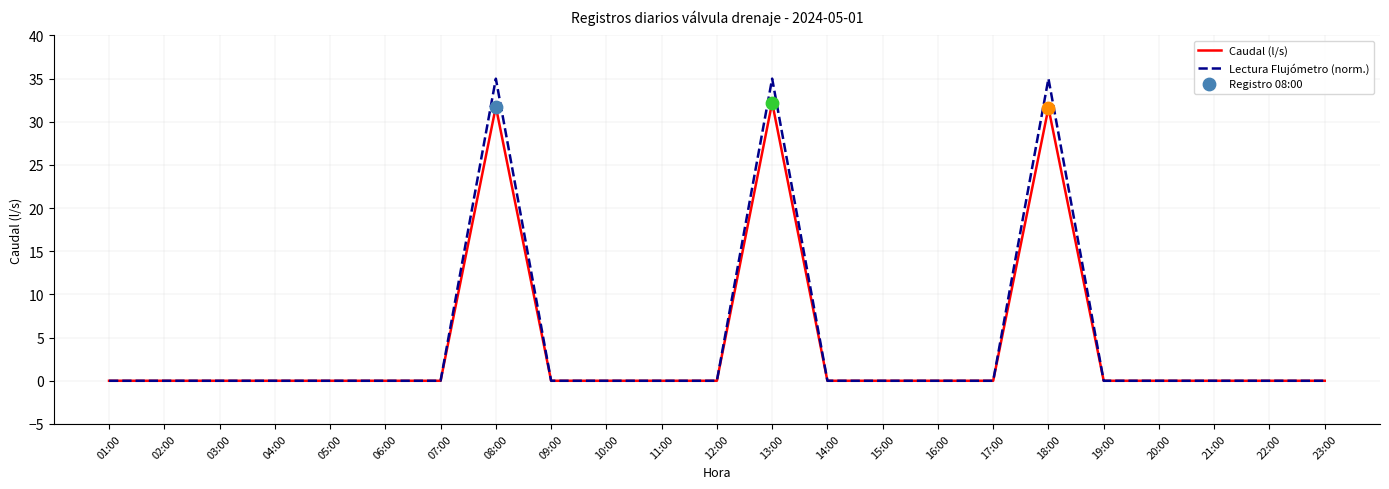

Which series has the widest spread of values?

Lectura Flujómetro (norm.)